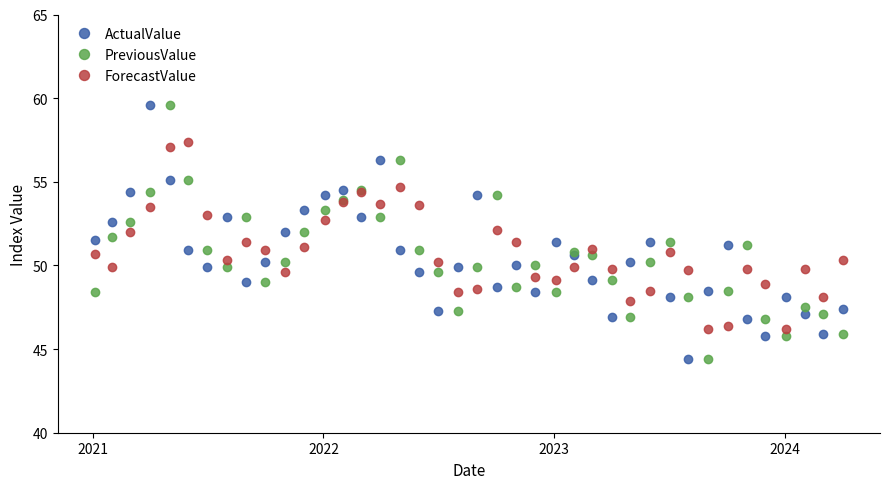

What is the value of the ForecastValue point at the 32nd from the left?

49.7